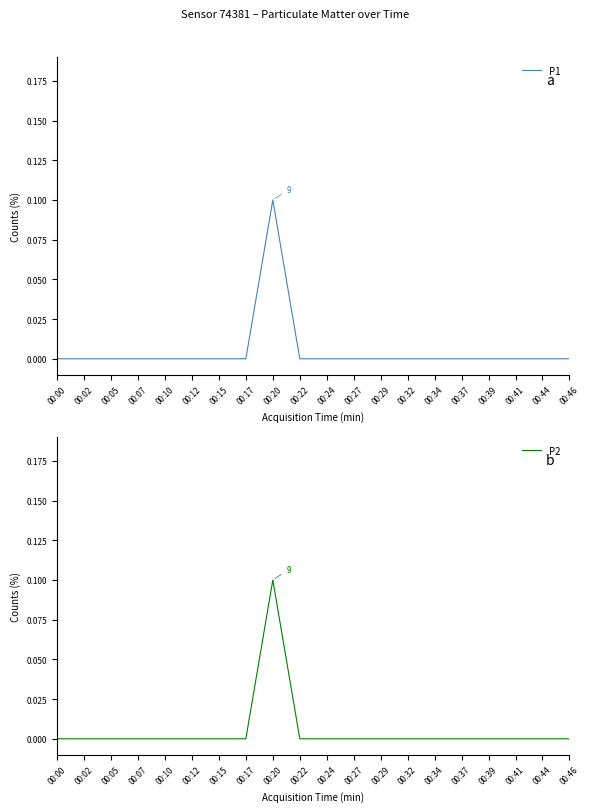

What is the sum of all P2 values?

0.1